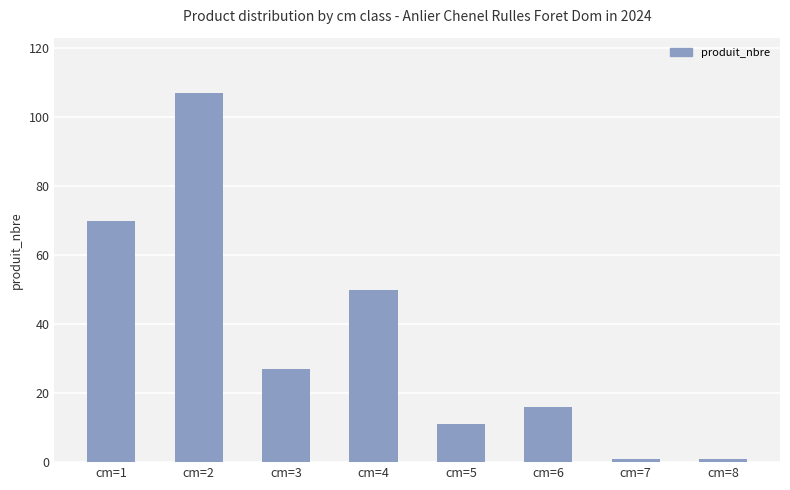

The value at cm=3 is 27. True or false?

True